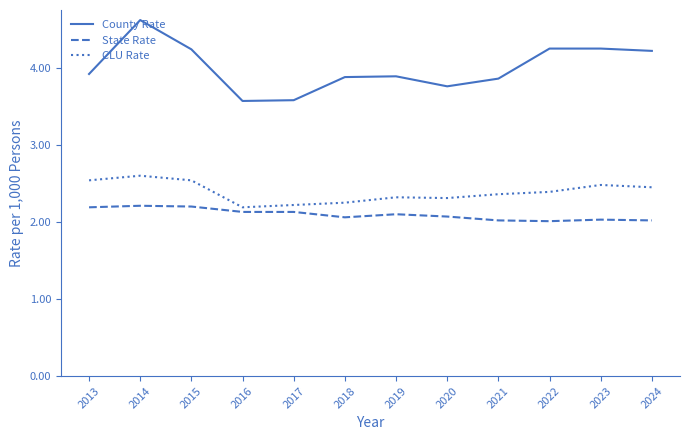

Read the County Rate value at 2014.

4.6